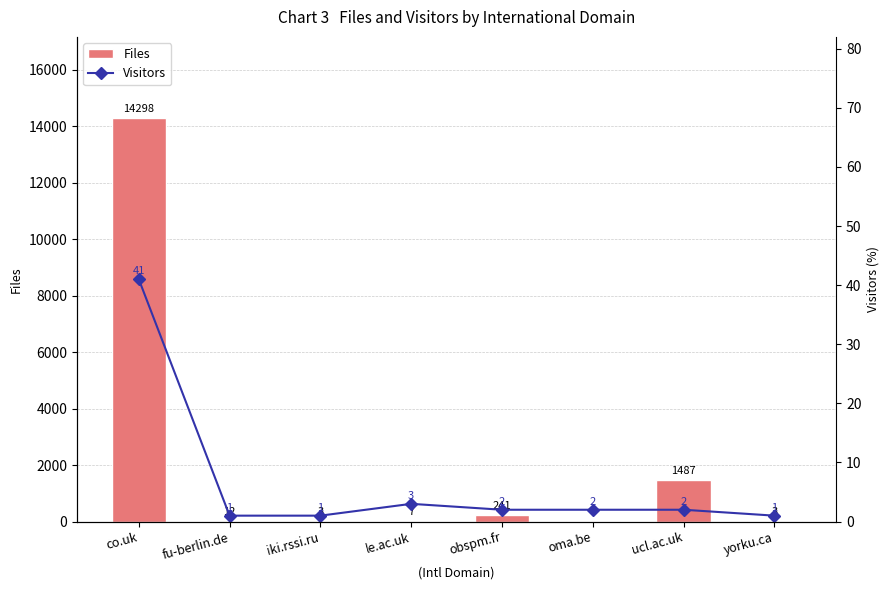

Are the bars grouped side by side (vs. stacked)?

Yes